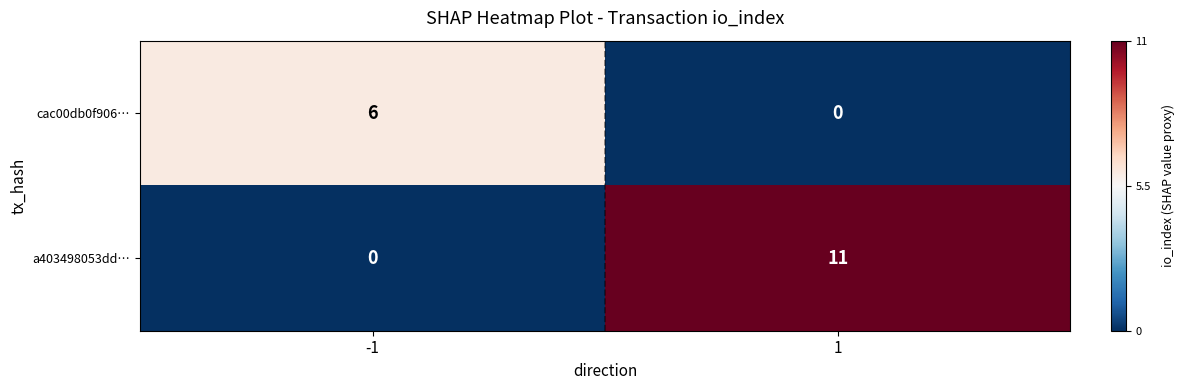

At which category is the sum across all series the highest?

1